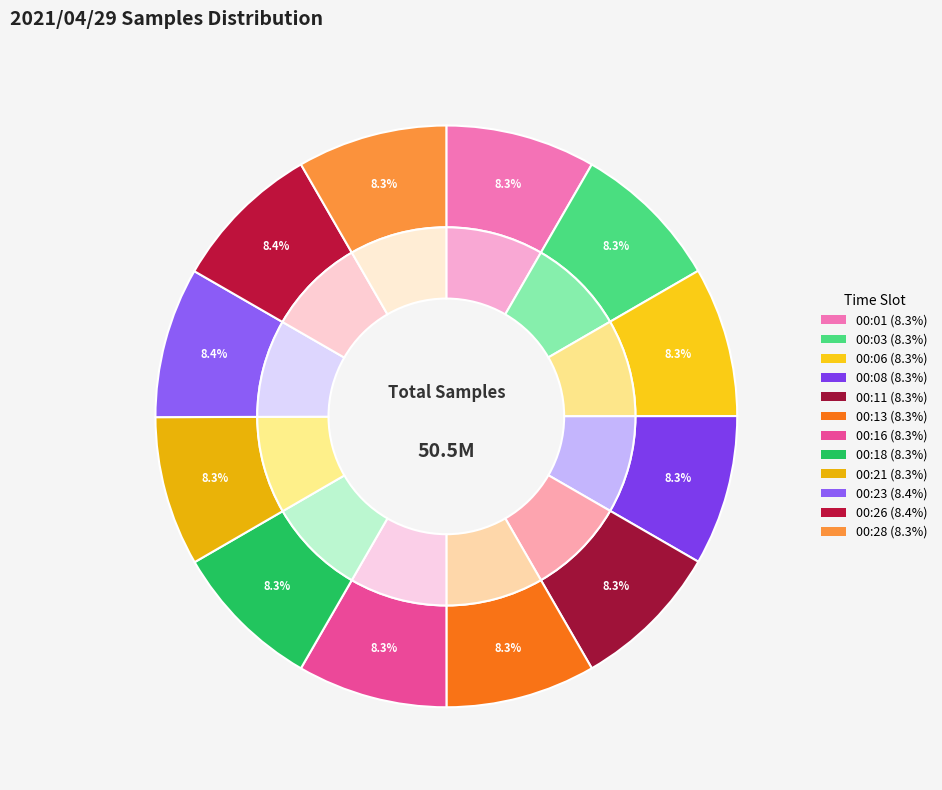

What percentage do 00:06 and 00:28 together represent?

16.7%